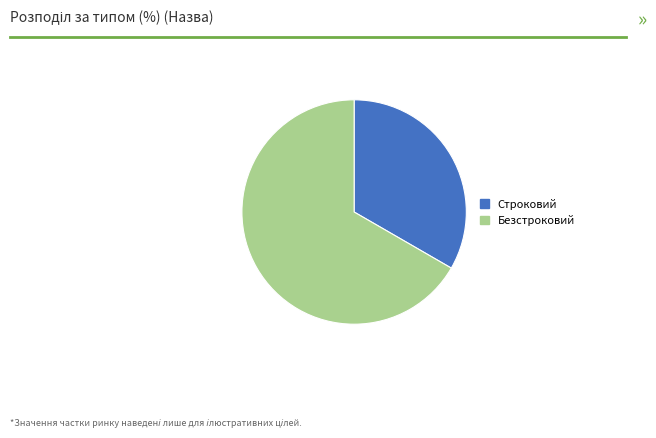

Is it true that Безстроковий is 60% of the pie?

False